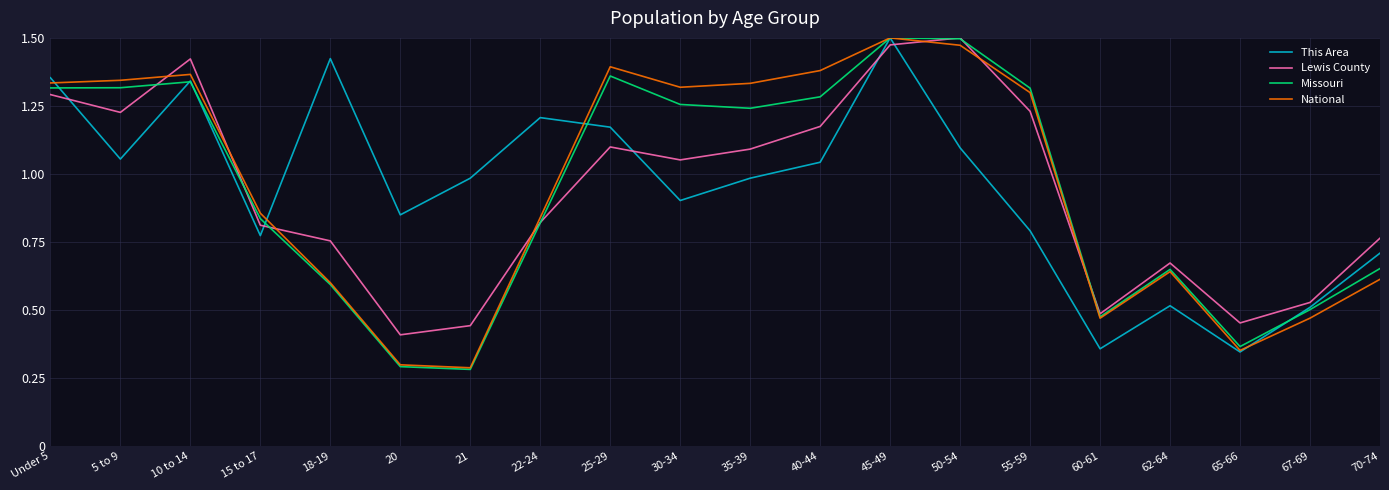

True or false: This Area has more than 1 interior local peaks.

True